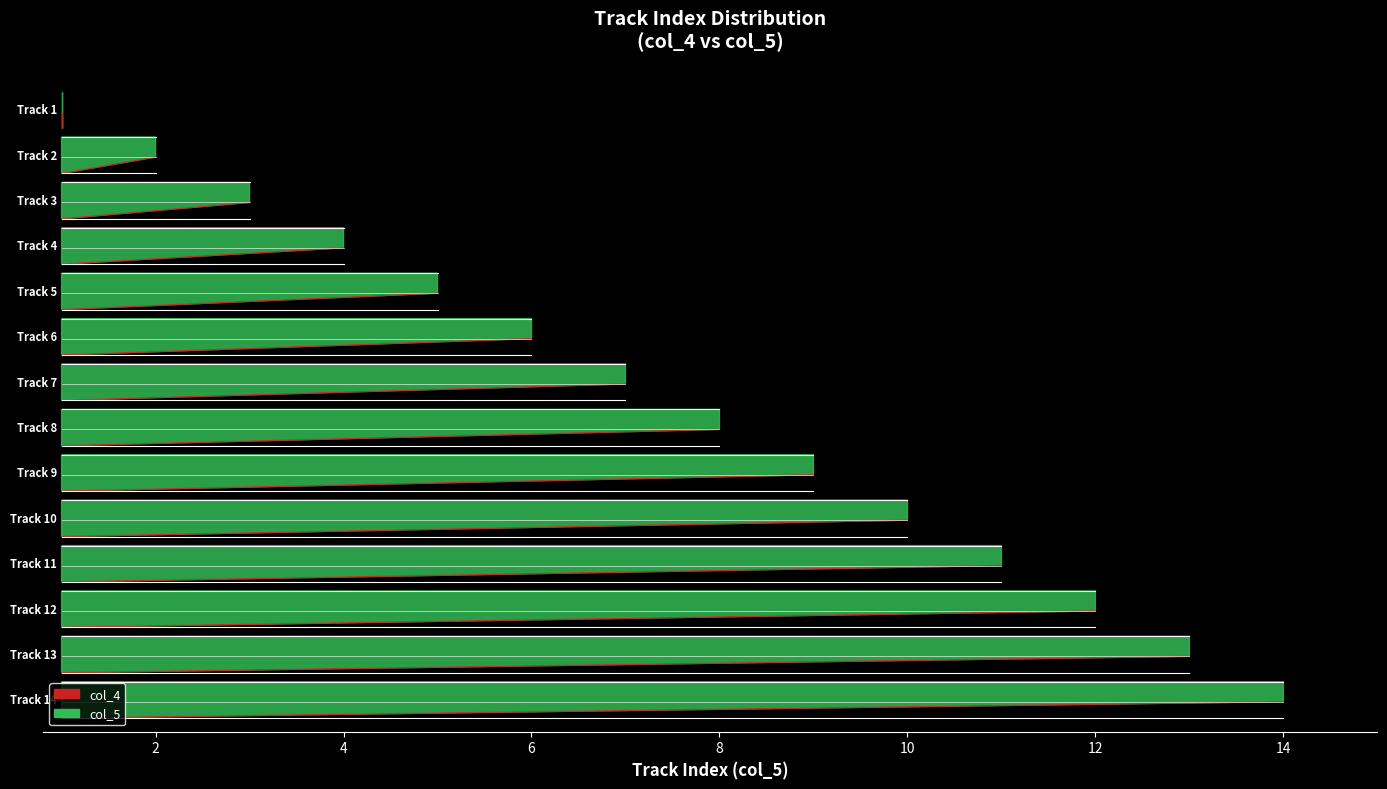

Rank the series by their average value, from highest to lowest.

col_5, col_4